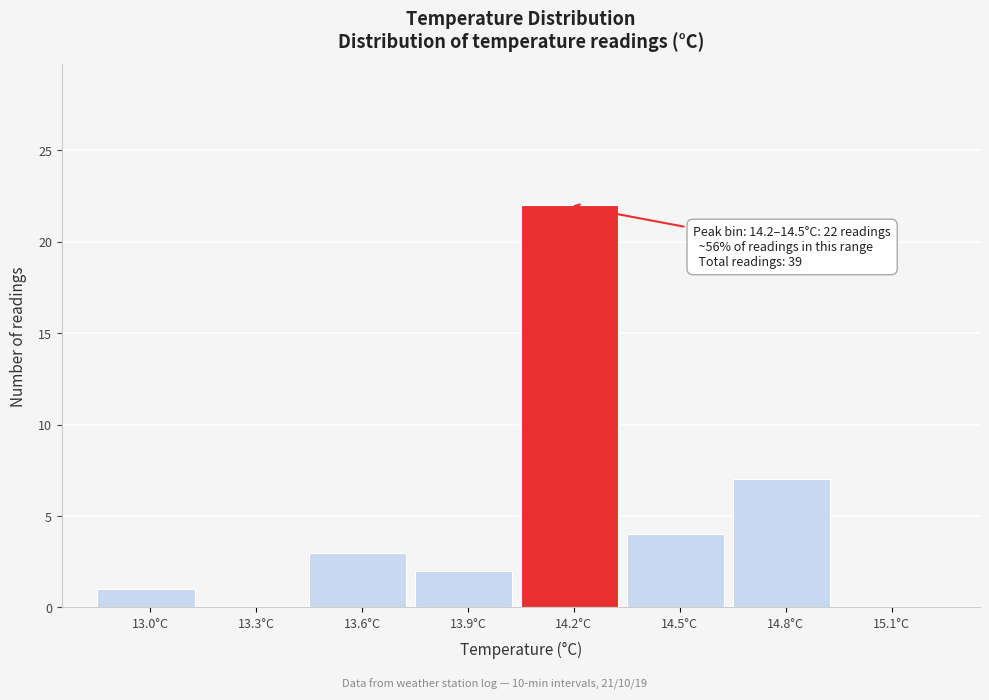

Reading right to left, extract all data points from this chart.

15.1°C=0	14.8°C=7	14.5°C=4	14.2°C=22	13.9°C=2	13.6°C=3	13.3°C=0	13.0°C=1